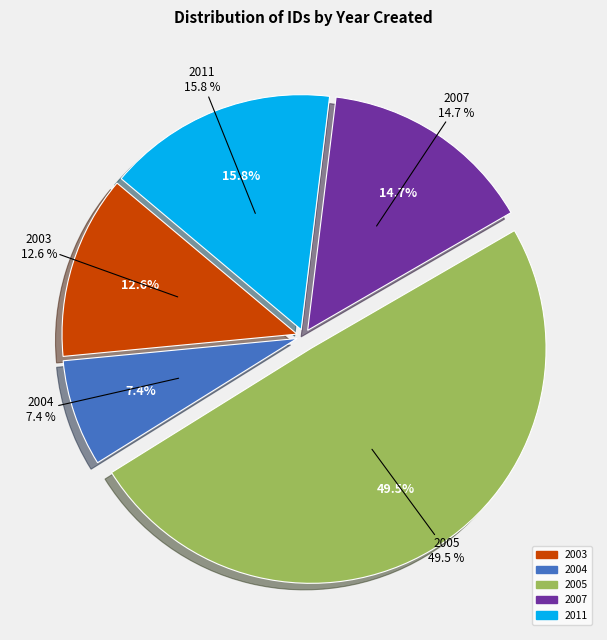

What is the change in value from 2003 to 2004?

-6081